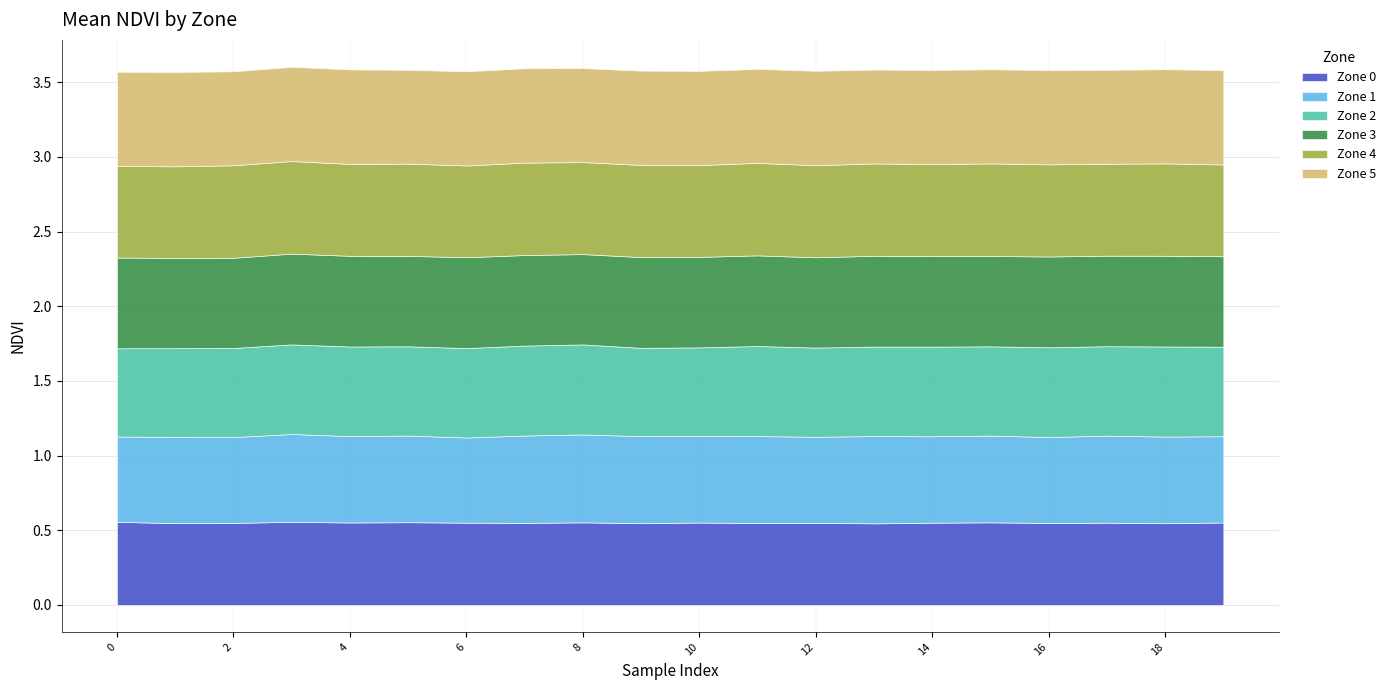

What are all the series names shown in the legend?

Zone 0, Zone 1, Zone 2, Zone 3, Zone 4, Zone 5